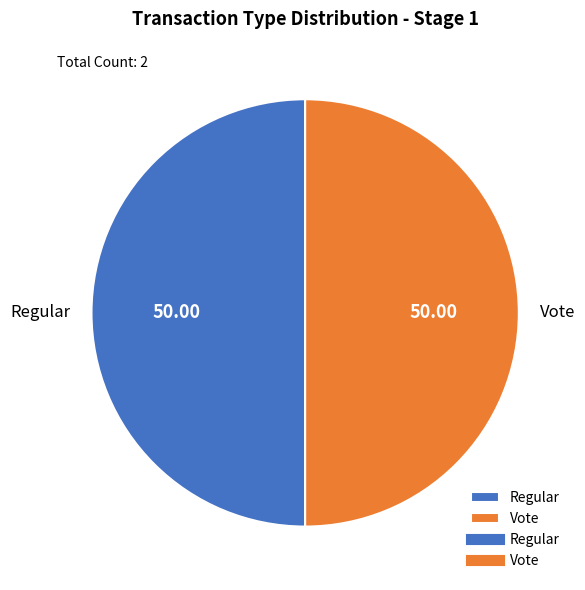

Is the sum of Regular and Vote greater than half?

Yes